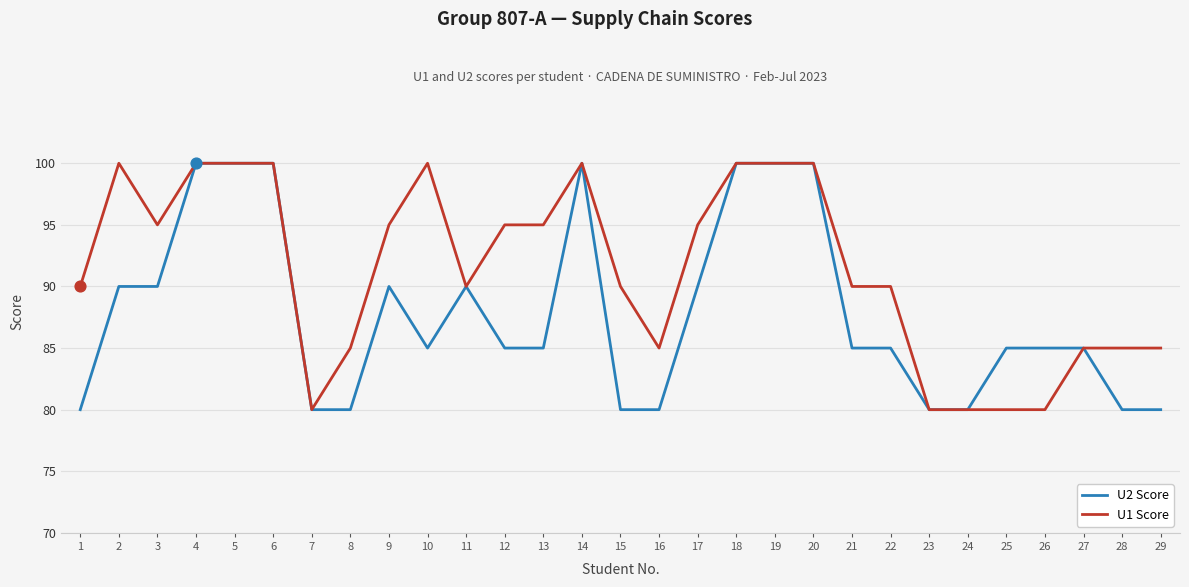

Which series has the largest total across all categories?

U1 Score